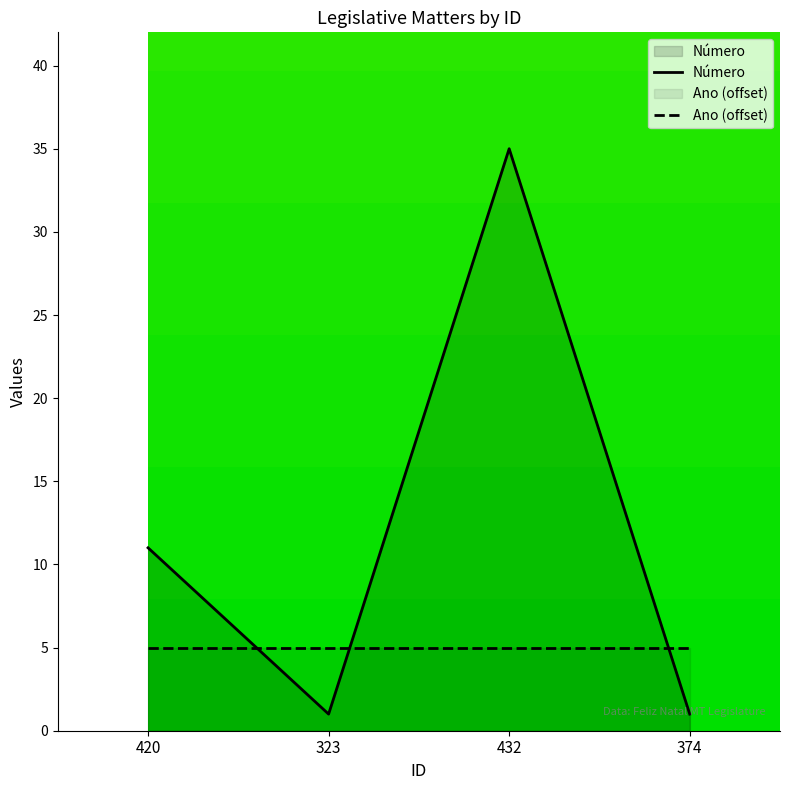

Where does the data first go above 11?

432